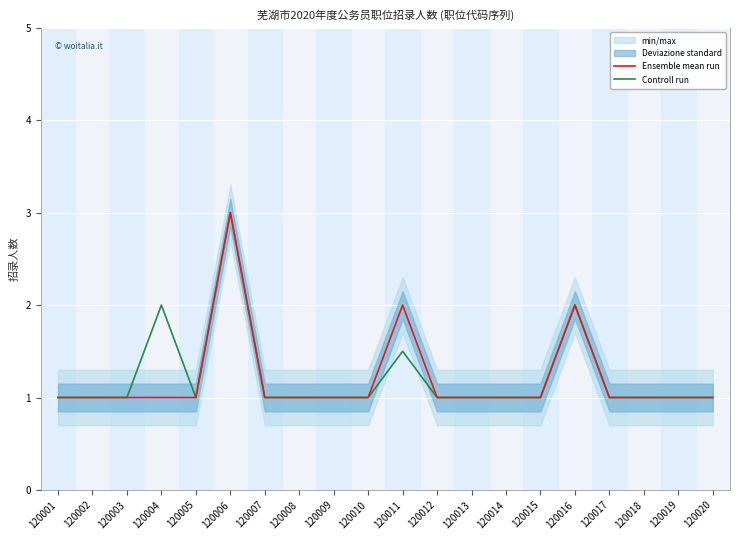

What is the difference between the maximum and minimum values in the Controll run series?

2.0